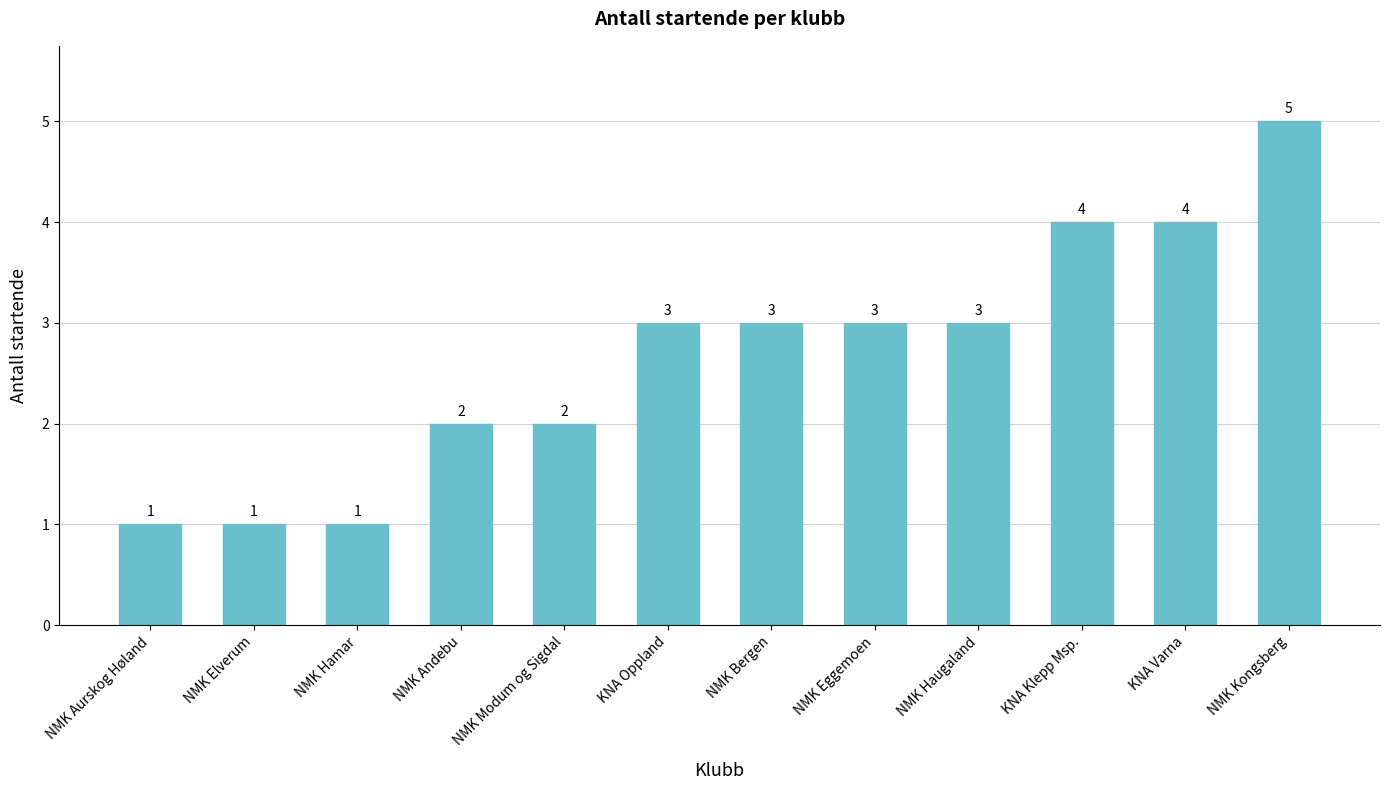

Are the bars horizontal?

No